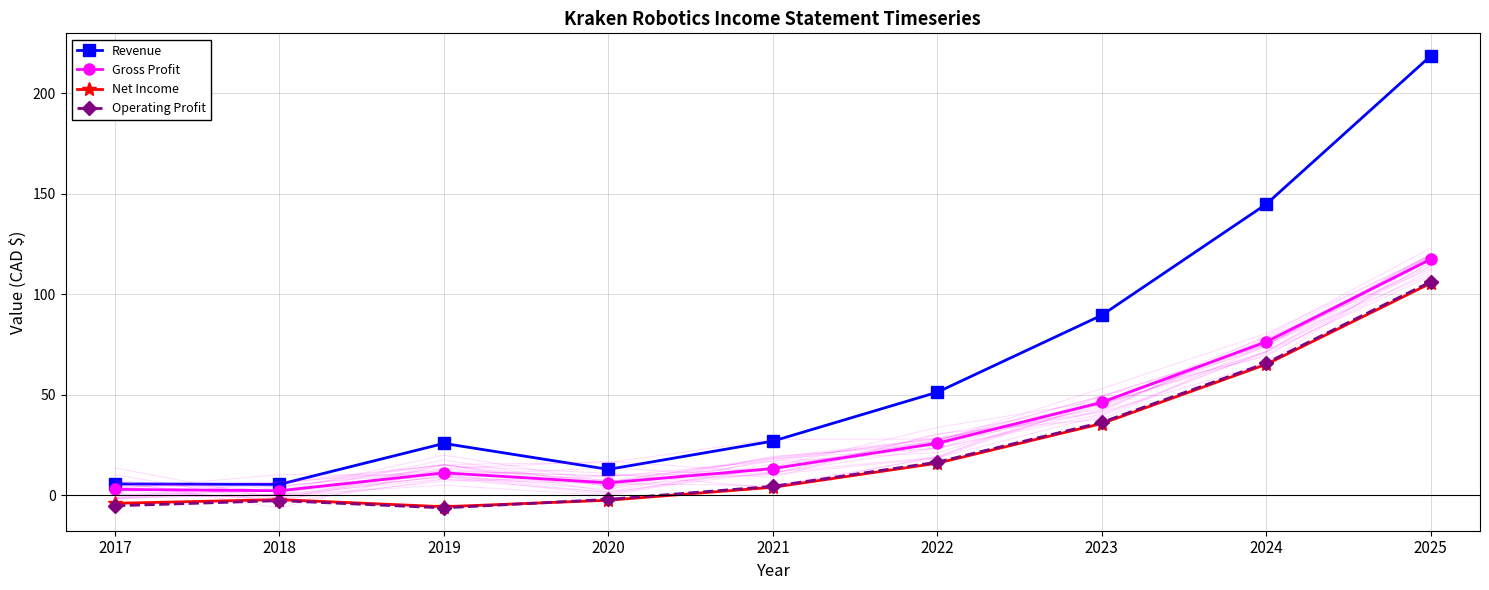

How many values in Net Income are below zero?

4